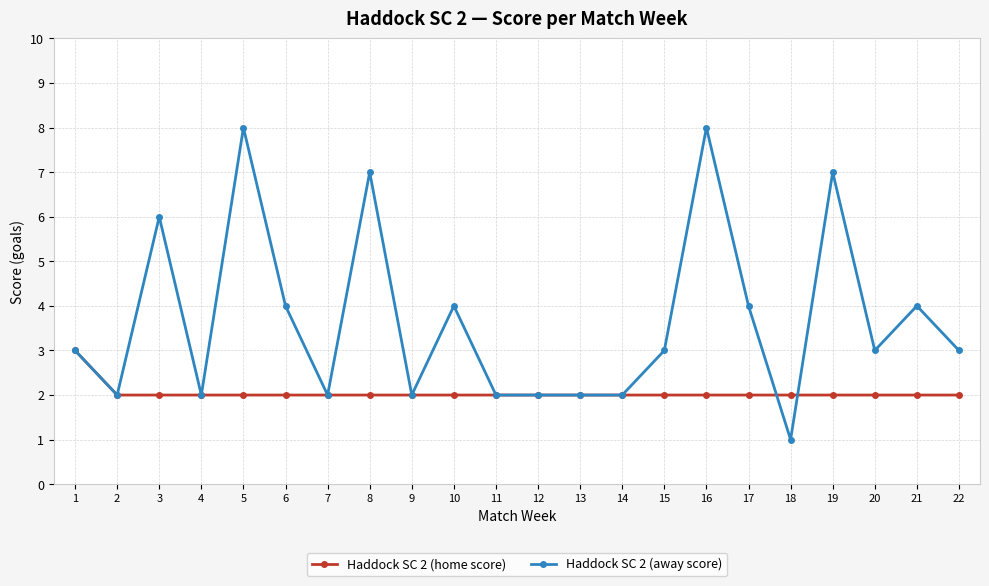

After their last crossing, which series has the higher values: Haddock SC 2 (away score) or Haddock SC 2 (home score)?

Haddock SC 2 (away score)